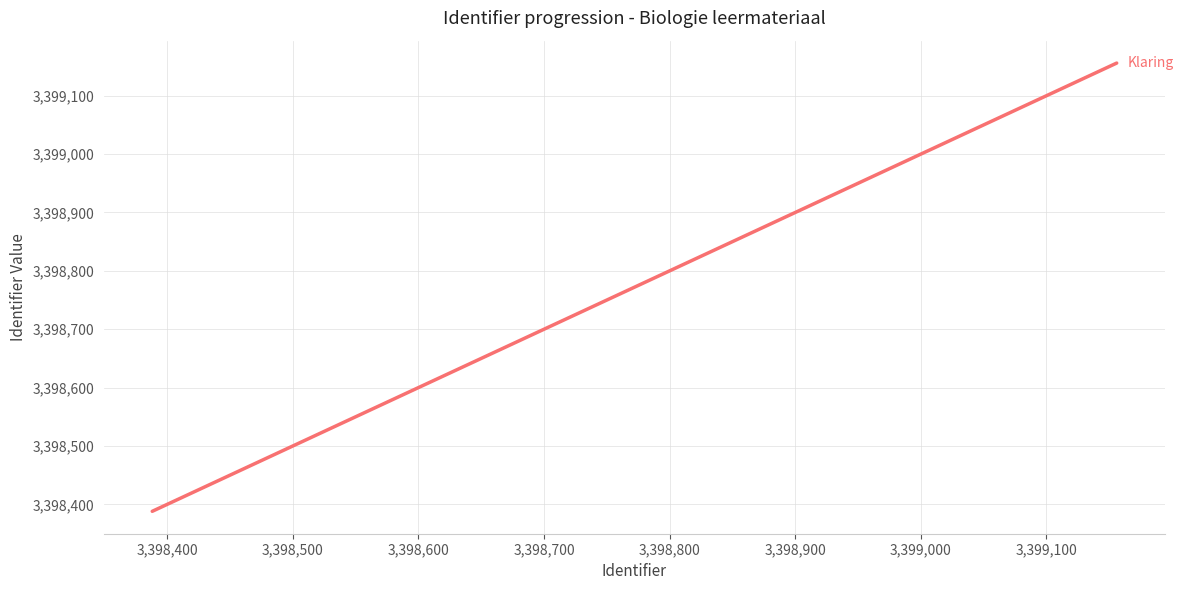

What is the difference between the maximum and minimum values?

768